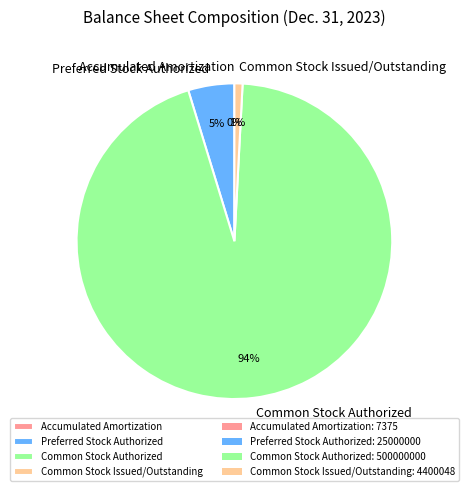

Which slice is the largest?

Common Stock Authorized